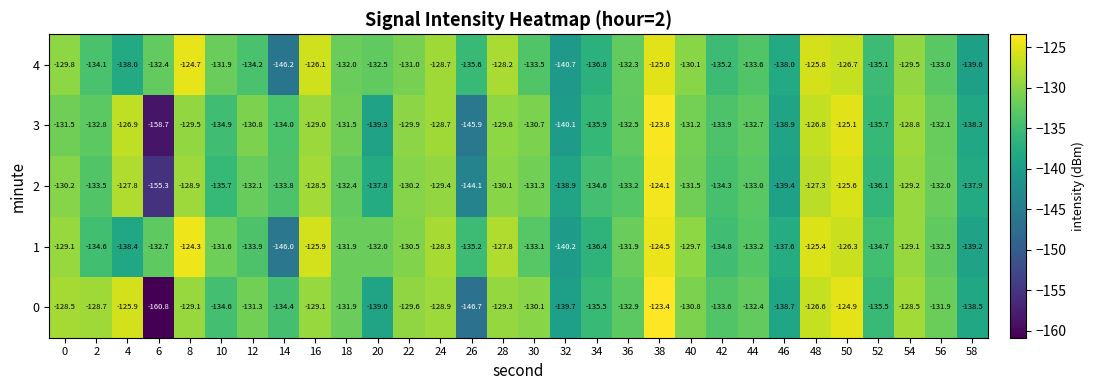

What is the difference between the highest and lowest values at 18?

0.9